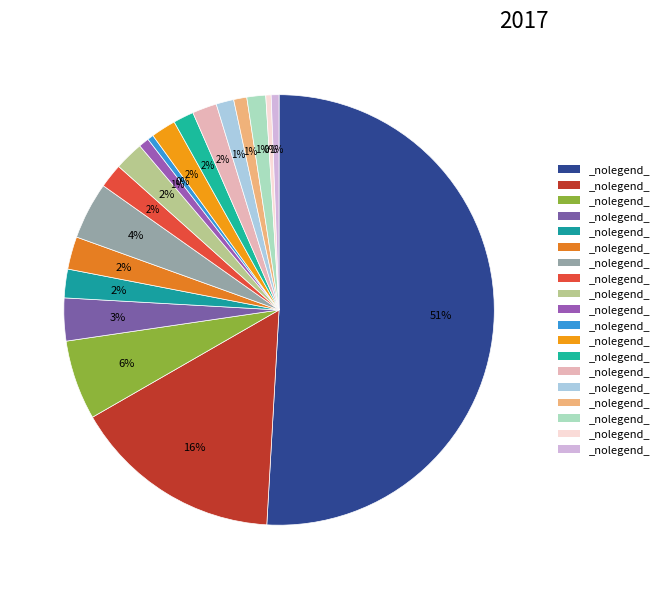

Count the number of slices in the pie.

19